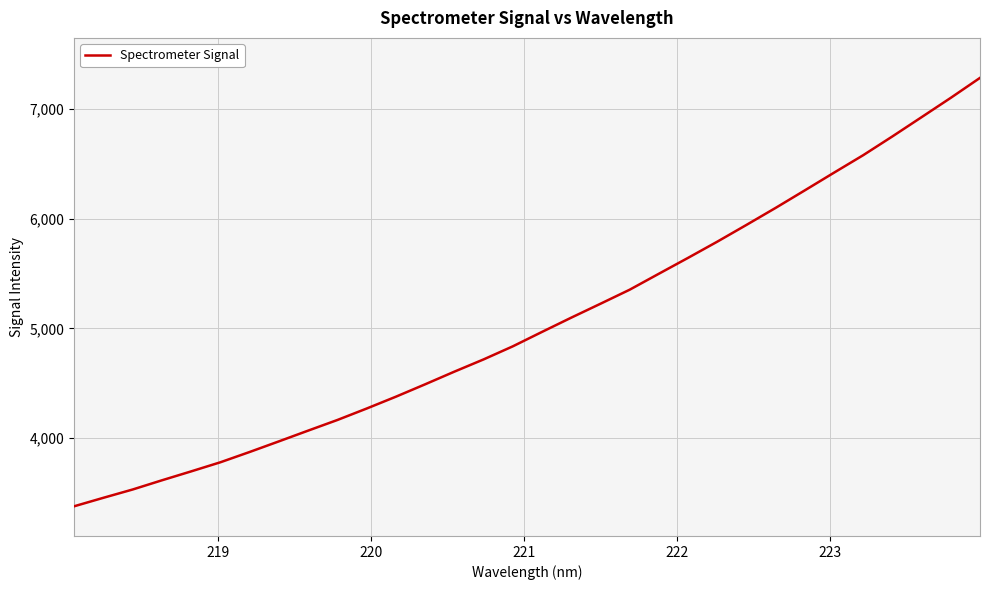

What is the sum of all values?

161761.0